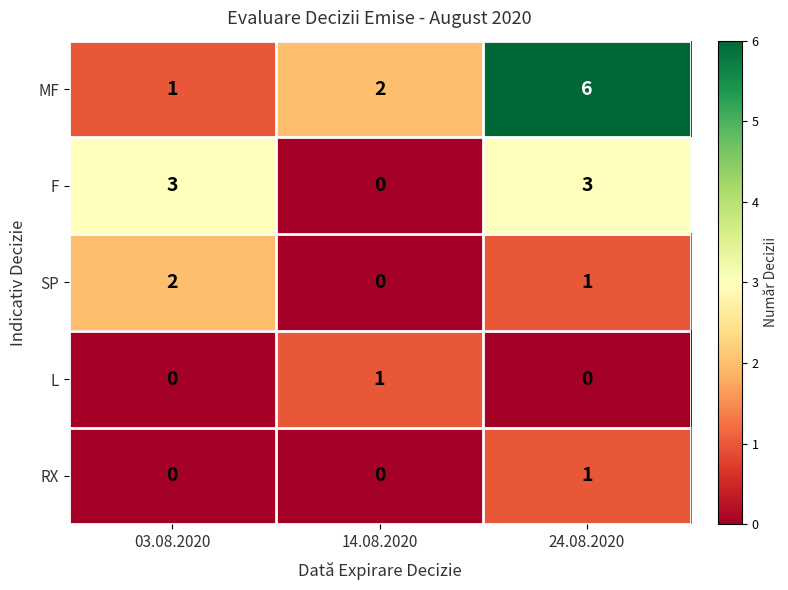

What is the average value of the MF series?

3